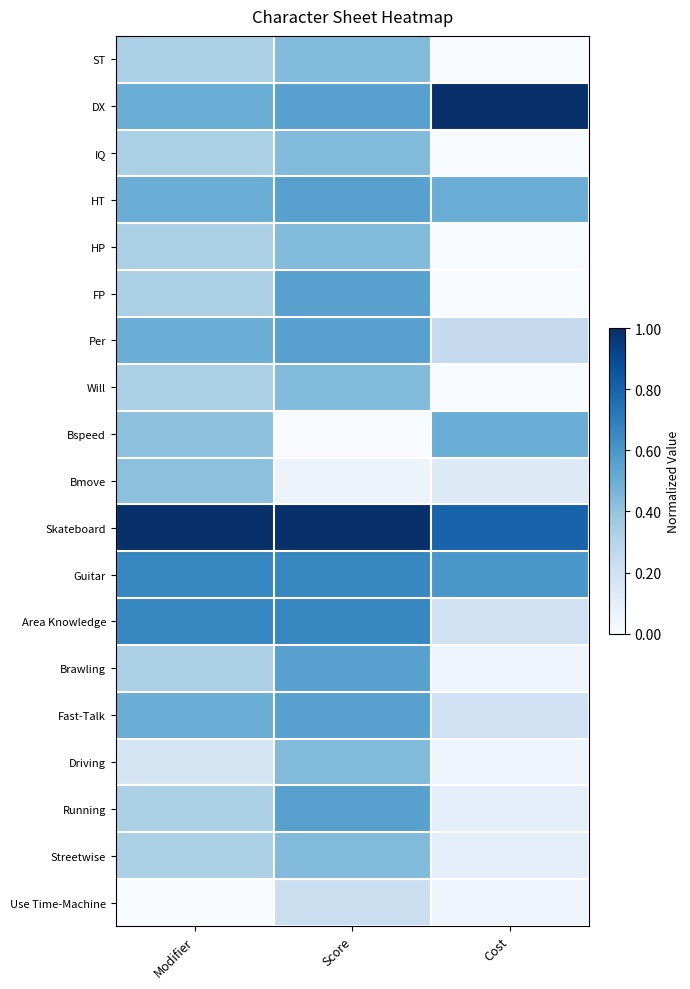

Reading left to right, list all the values displayed in this chart.

ST: Modifier=0.3	Score=0.4	Cost=0.0
DX: Modifier=0.5	Score=0.6	Cost=1.0
IQ: Modifier=0.3	Score=0.4	Cost=0.0
HT: Modifier=0.5	Score=0.6	Cost=0.5
HP: Modifier=0.3	Score=0.4	Cost=0.0
FP: Modifier=0.3	Score=0.6	Cost=0.0
Per: Modifier=0.5	Score=0.6	Cost=0.2
Will: Modifier=0.3	Score=0.4	Cost=0.0
Bspeed: Modifier=0.4	Score=0.0	Cost=0.5
Bmove: Modifier=0.4	Score=0.1	Cost=0.1
Skateboard: Modifier=1.0	Score=1.0	Cost=0.8
Guitar: Modifier=0.7	Score=0.7	Cost=0.6
Area Knowledge: Modifier=0.7	Score=0.7	Cost=0.2
Brawling: Modifier=0.3	Score=0.6	Cost=0.1
Fast-Talk: Modifier=0.5	Score=0.6	Cost=0.2
Driving: Modifier=0.2	Score=0.4	Cost=0.1
Running: Modifier=0.3	Score=0.6	Cost=0.1
Streetwise: Modifier=0.3	Score=0.4	Cost=0.1
Use Time-Machine: Modifier=0.0	Score=0.2	Cost=0.1